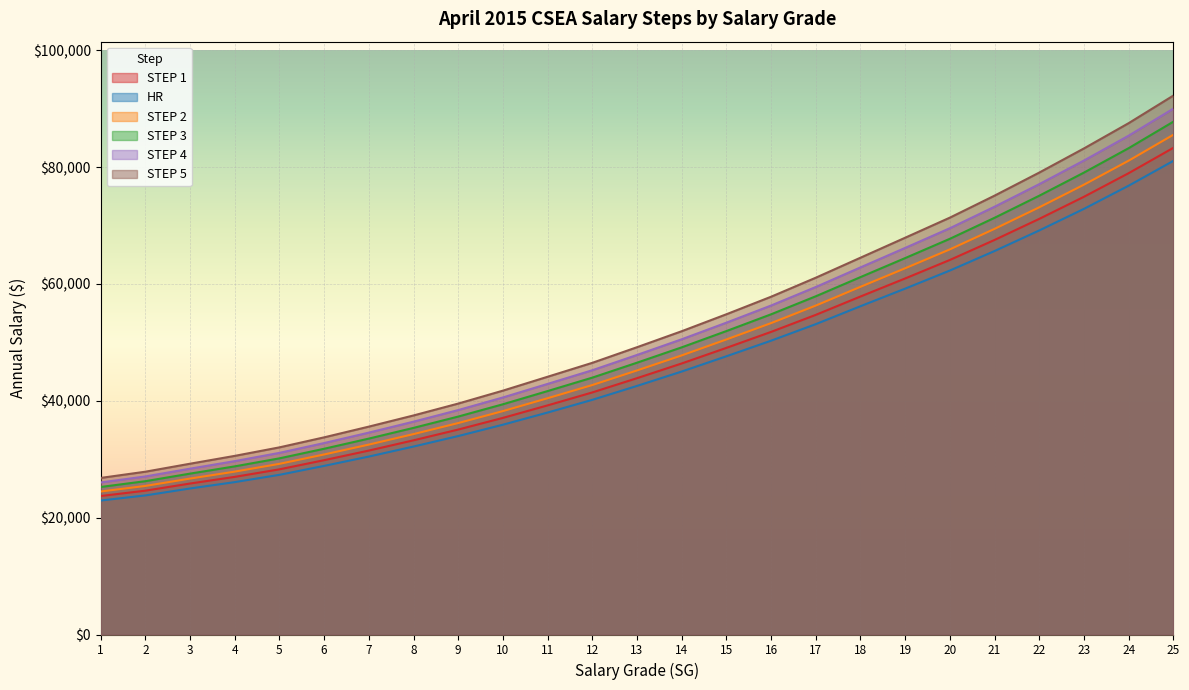

Which category has the highest value in the STEP 1 series?

25